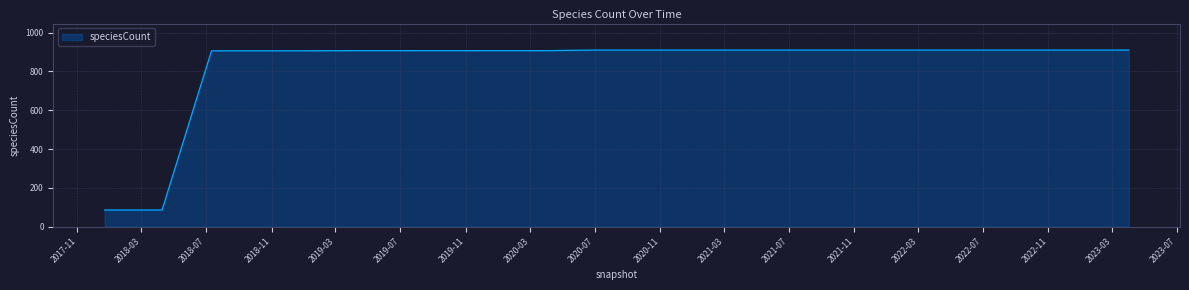

What is the difference between the maximum and minimum values?

824